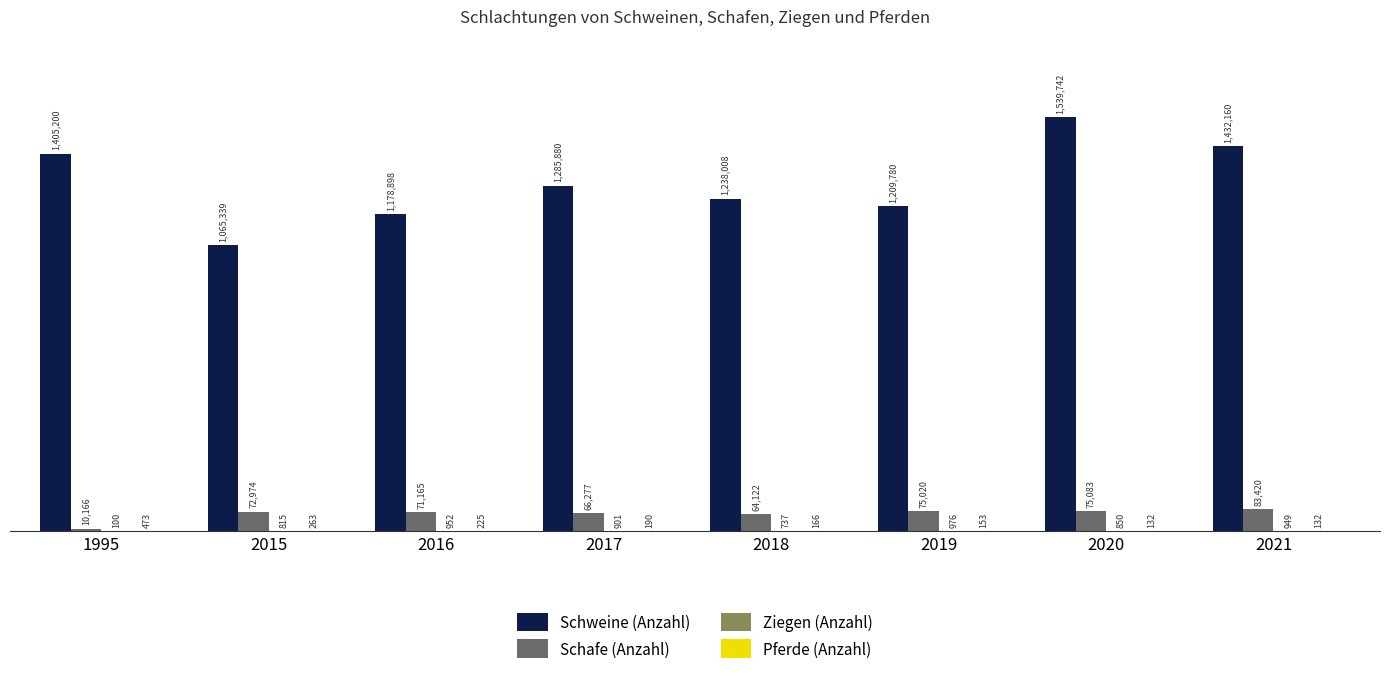

What is the spread (max minus min) of values at 2021?

1432028